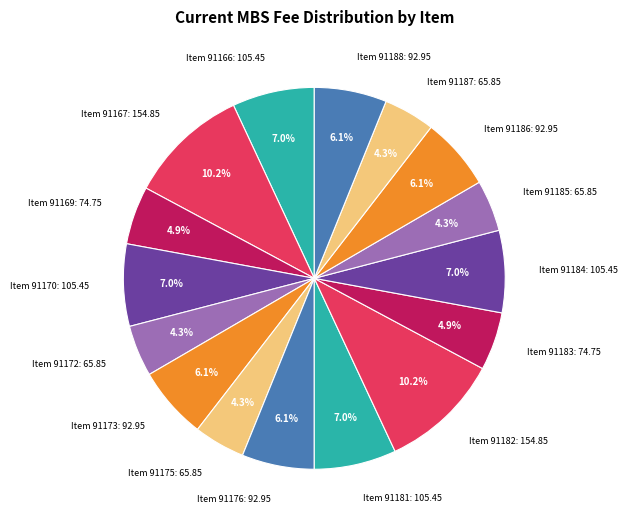

Is Item 91176 the majority of the pie?

No